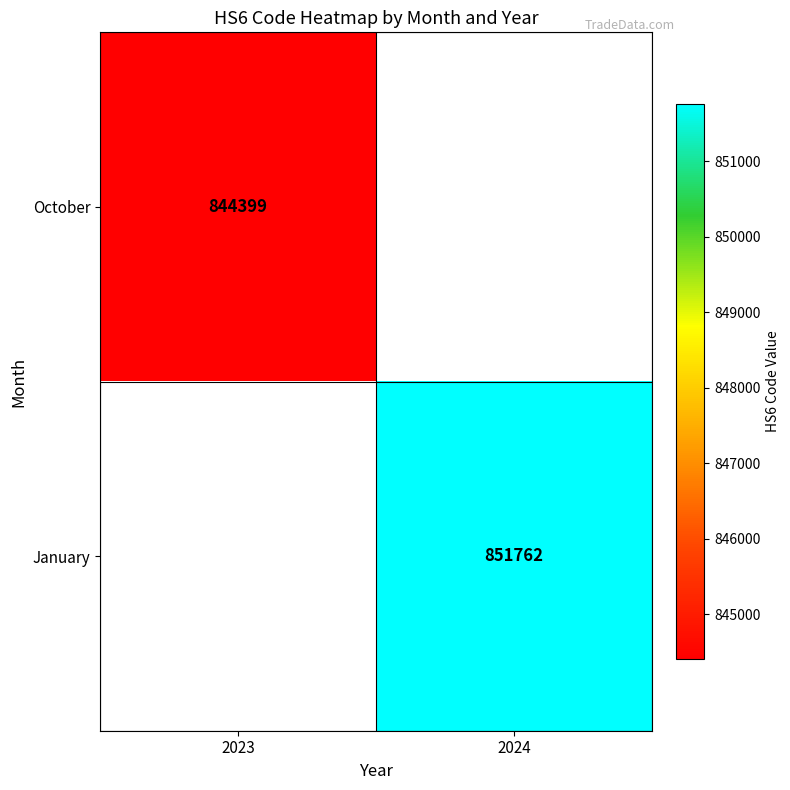

The value of January at 2024 is 1442289. True or false?

False